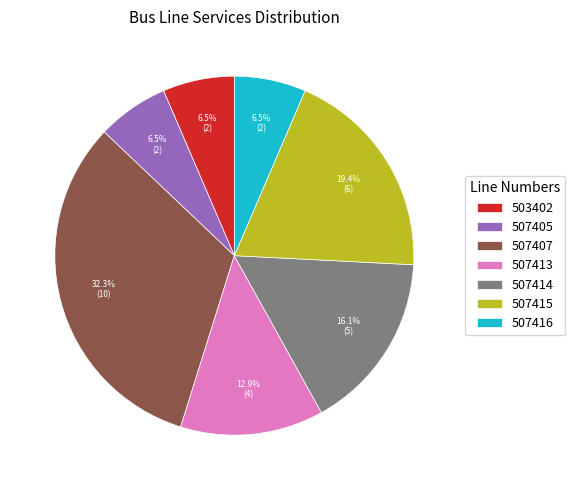

What is the ratio of the value at 507414 to the value at 507416?

2.5